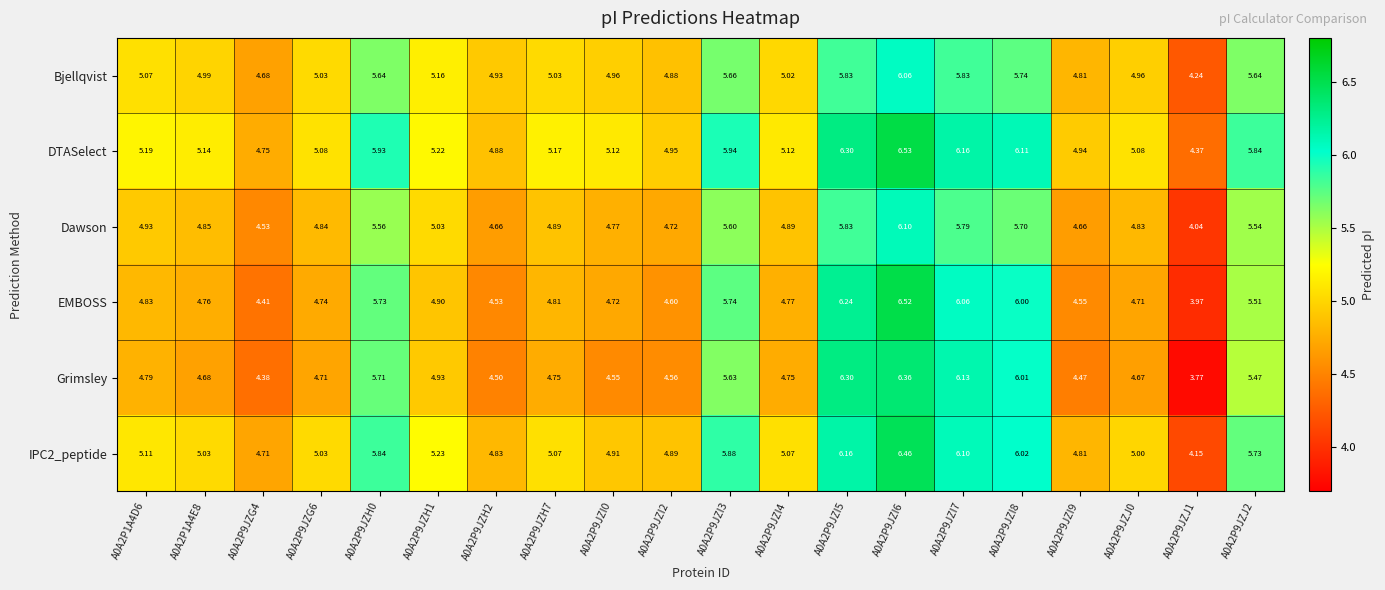

At how many categories does at least one series exceed 4?

20